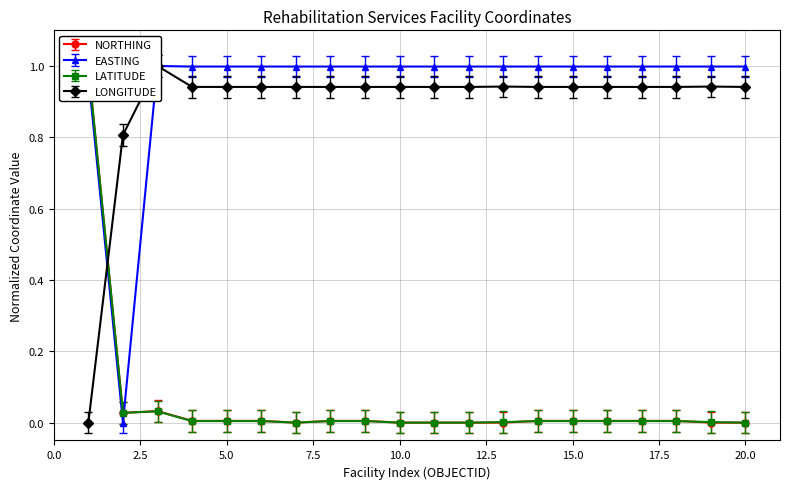

What is the difference between the second highest and minimum values in the LONGITUDE series?

0.9